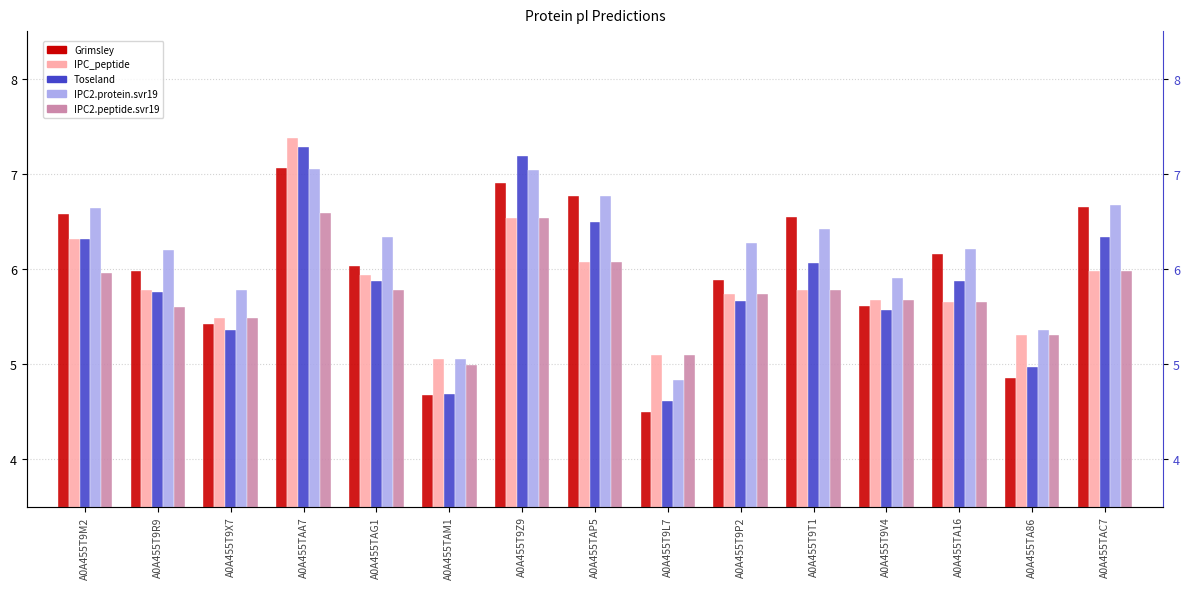

What is the label of the 2nd bar from the right?

A0A455TA86